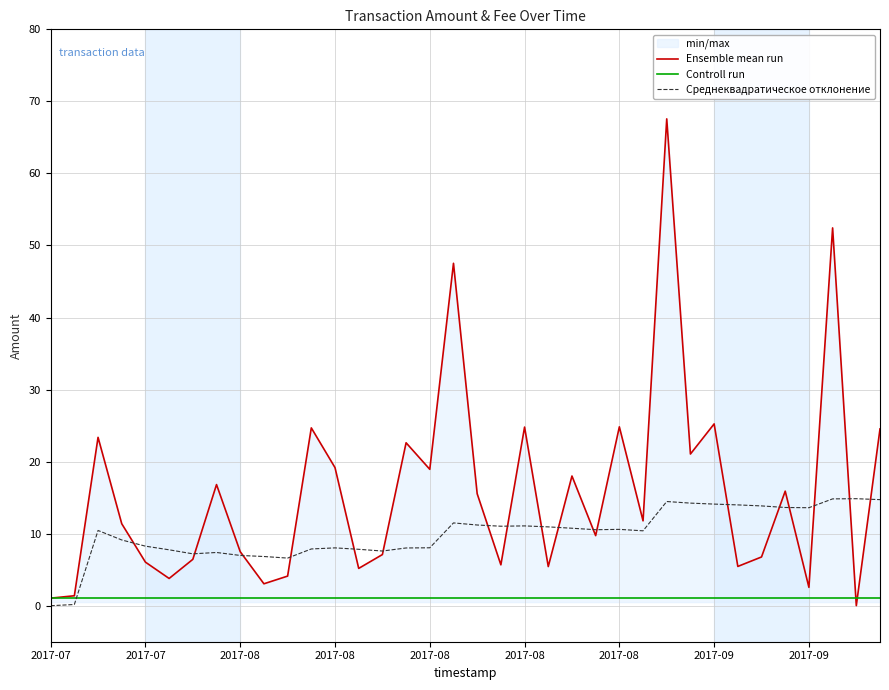

The Среднеквадратическое отклонение series shows 8.0 at 2017-08. True or false?

True